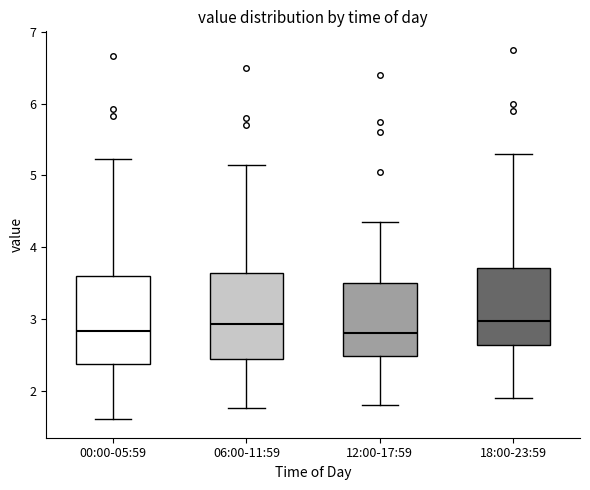

Reading left to right, read every box against the y-axis: the position of its median line, the range the box covers, and the ends of its whiskers. The values are not printed on the chart, so give them approximately, as read against the axis.

00:00-05:59: median 2.8, box 2.4 to 3.6, whiskers 1.6 to 5.2
06:00-11:59: median 2.9, box 2.4 to 3.6, whiskers 1.8 to 5.2
12:00-17:59: median 2.8, box 2.5 to 3.5, whiskers 1.8 to 4.4
18:00-23:59: median 3.0, box 2.6 to 3.7, whiskers 1.9 to 5.3